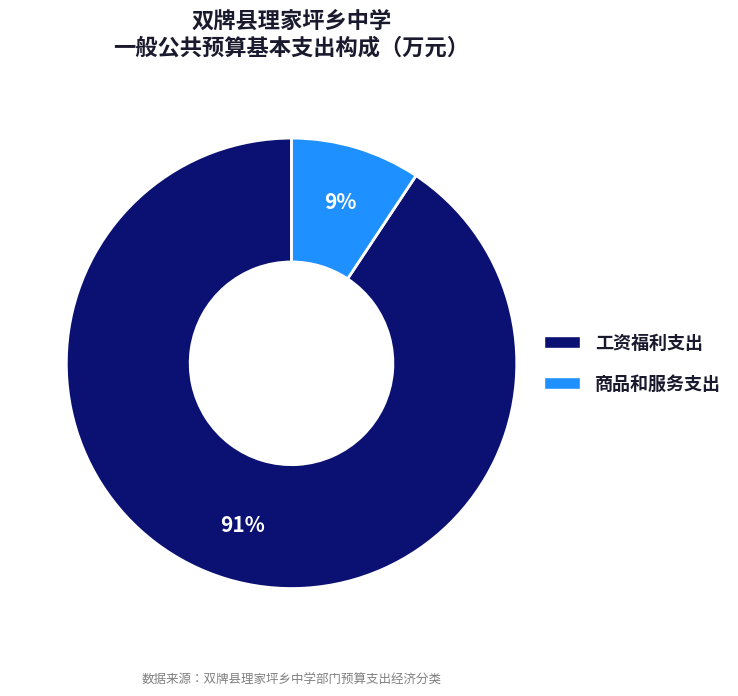

Between 工资福利支出 and 商品和服务支出, which is larger?

工资福利支出